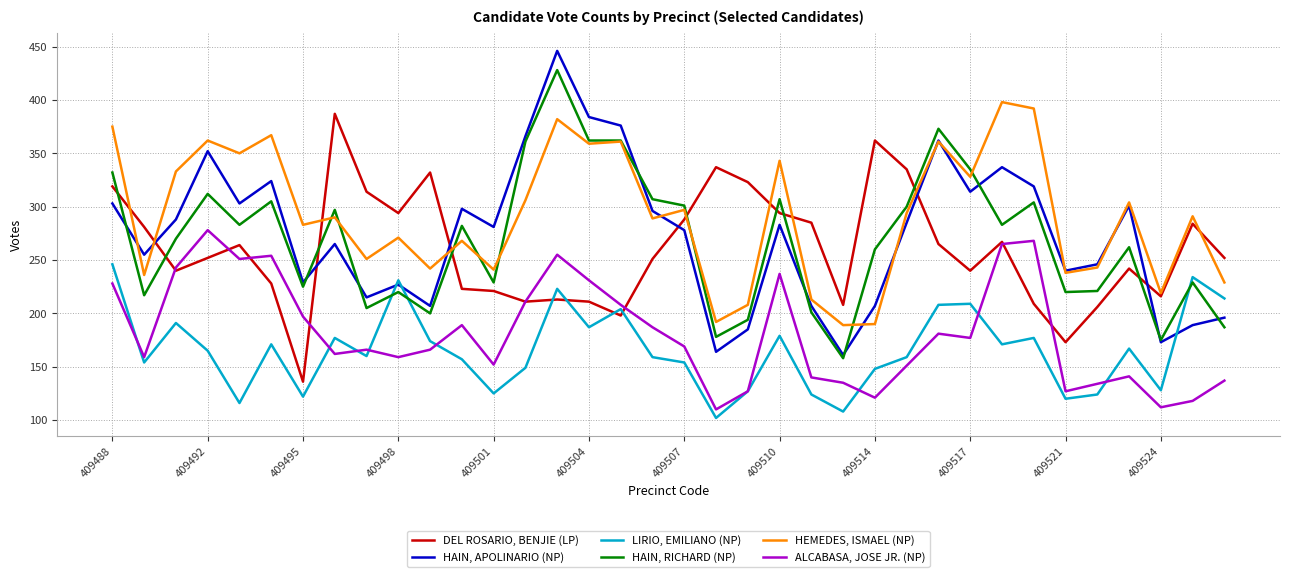

True or false: HAIN, APOLINARIO (NP) and LIRIO, EMILIANO (NP) cross at least once.

True